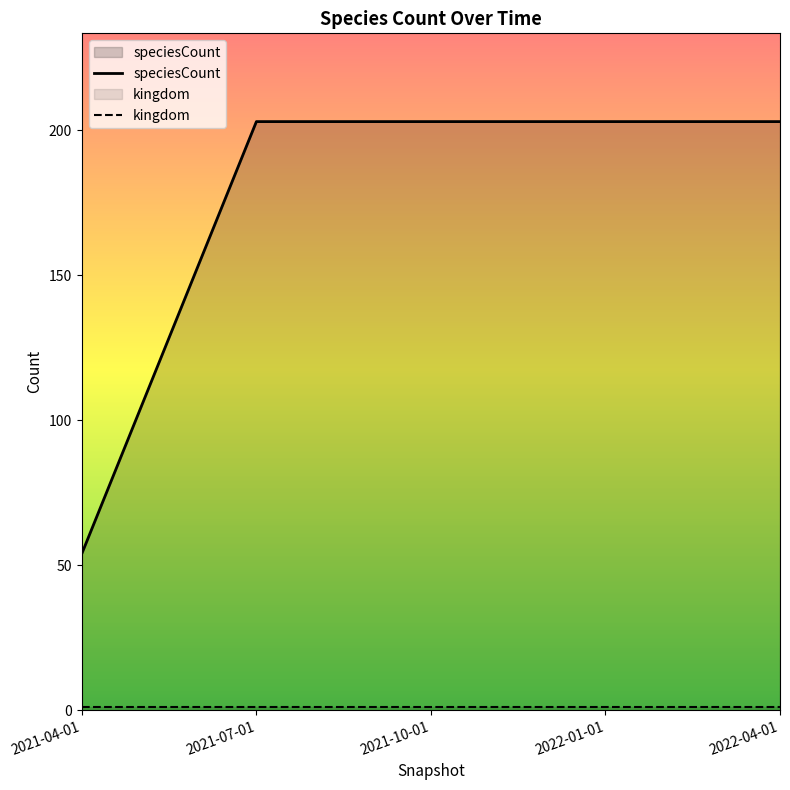

What is the difference between the highest and lowest values at 2022-01-01?

202